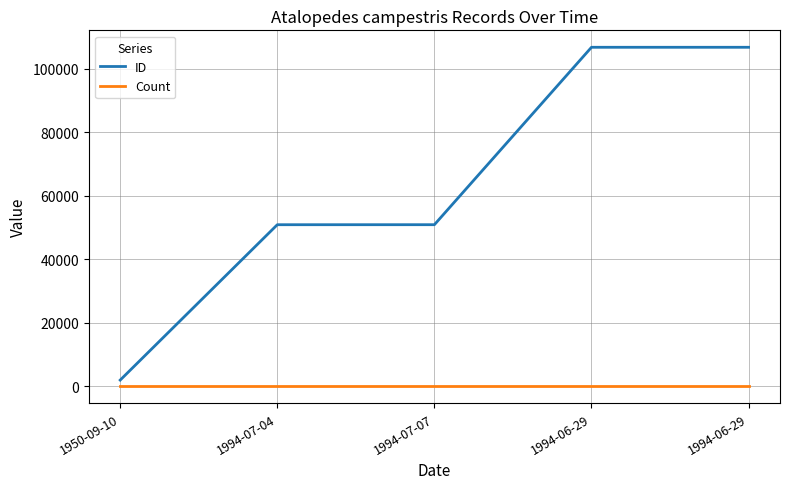

Count the number of data series in this chart.

2